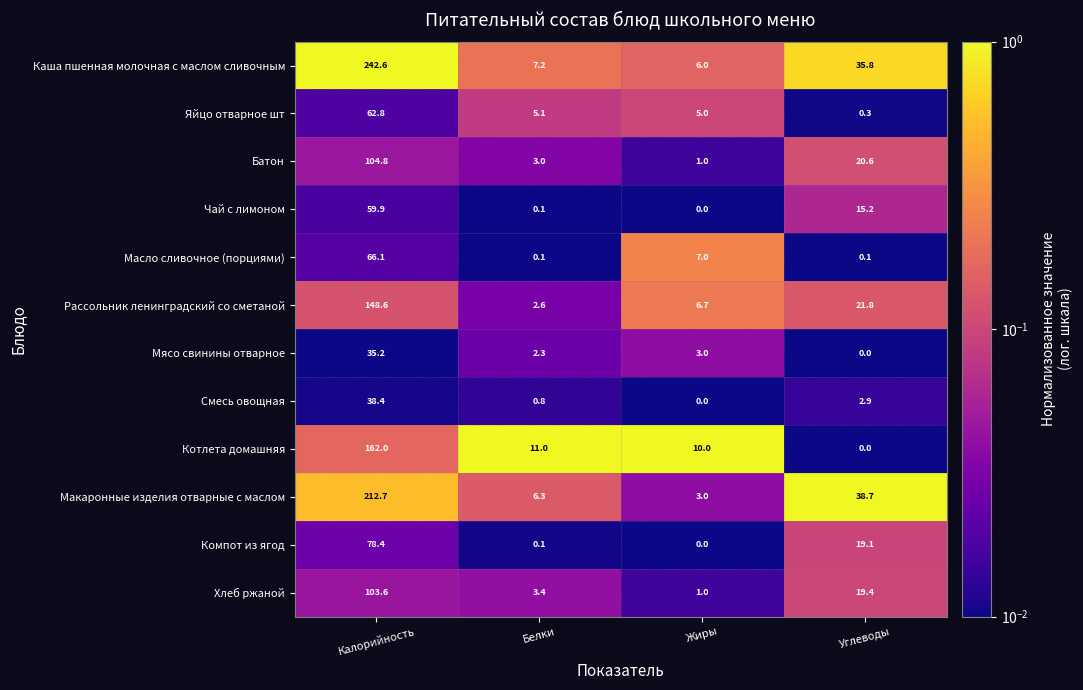

Read the Рассольник ленинградский со сметаной value at Жиры.

6.7